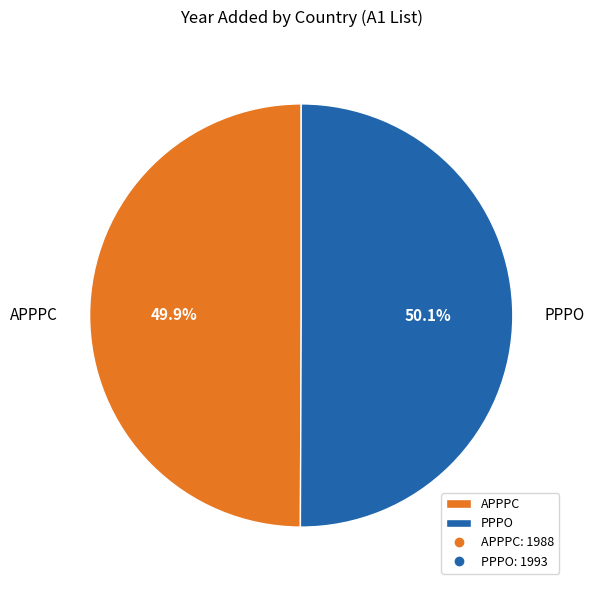

True or false: APPPC accounts for 50% of the total.

True